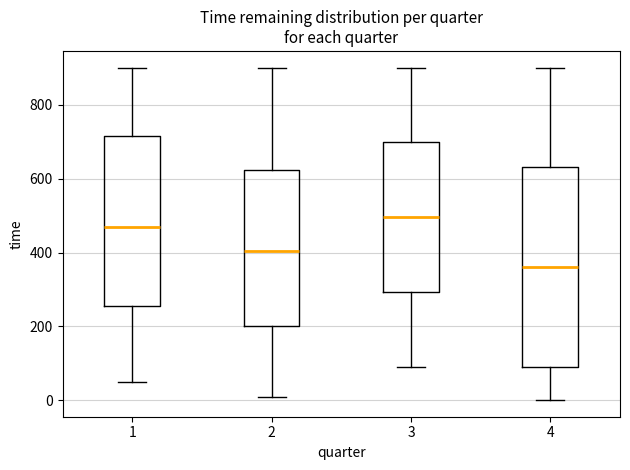

Which box has the highest median line?

3